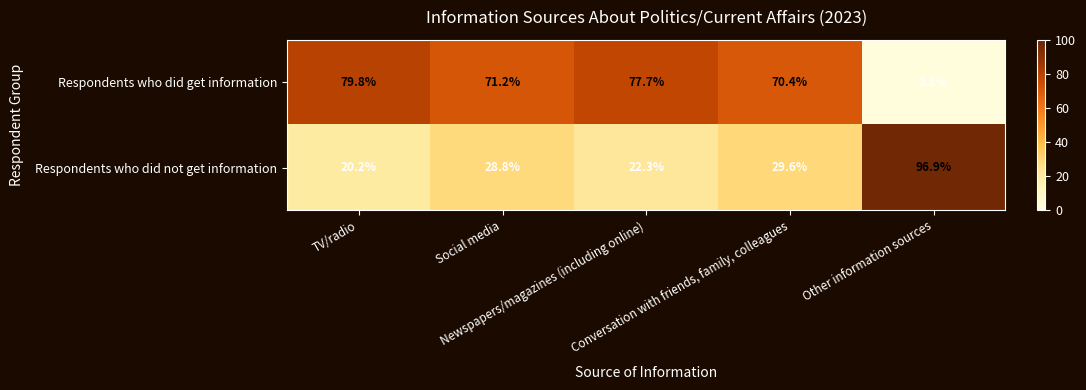

What is the difference between the maximum and minimum values in the Respondents who did not get information series?

76.7